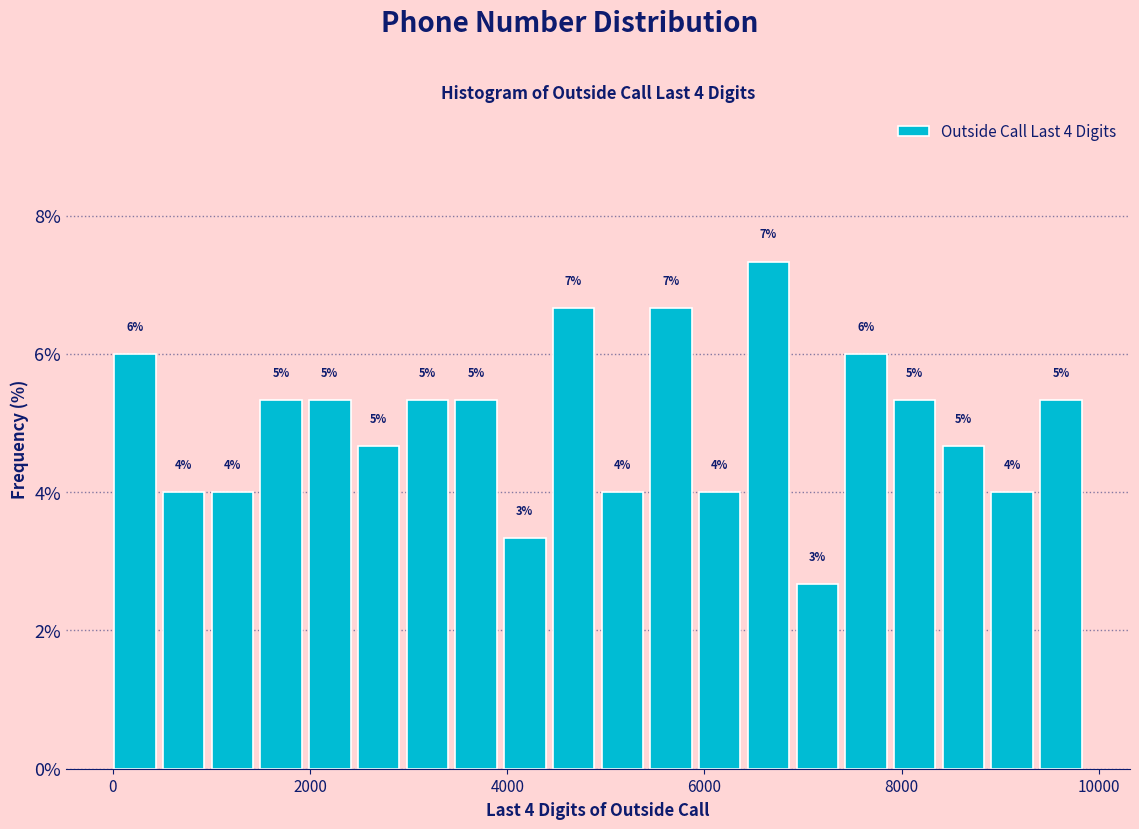

Around what value on the x-axis is the tallest bar? Give the approximate position of its centre, as read against the axis.

6600